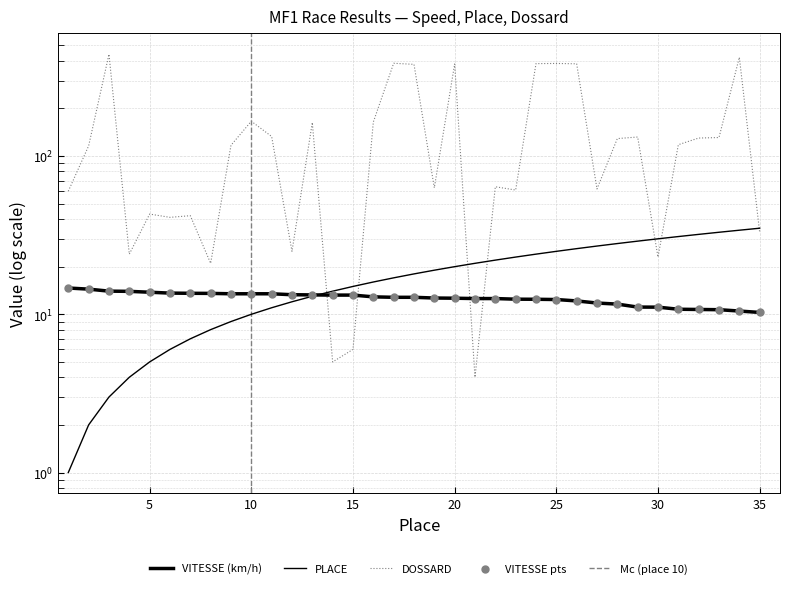

What is the total value across all series at 11?

157.5